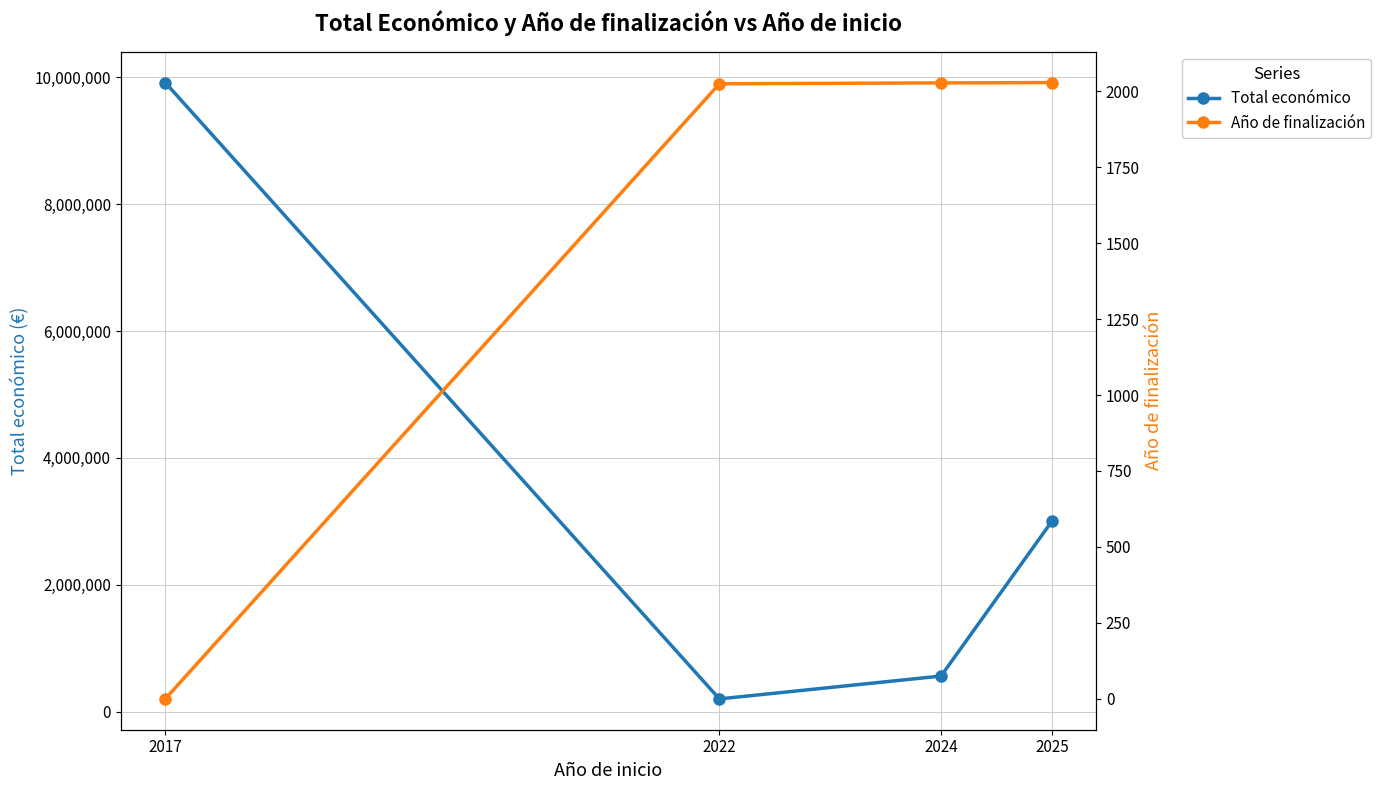

How many lines are shown in the chart?

2